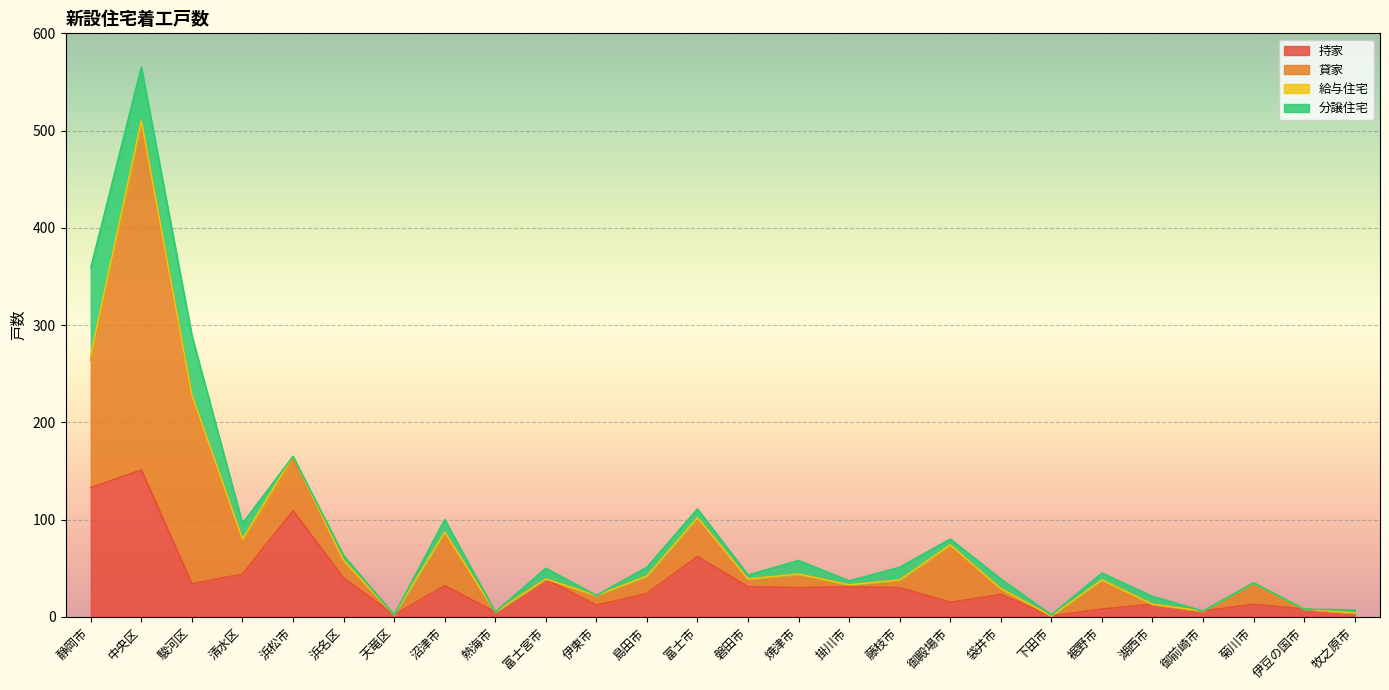

Between 裾野市 and 牧之原市, which is larger?

裾野市